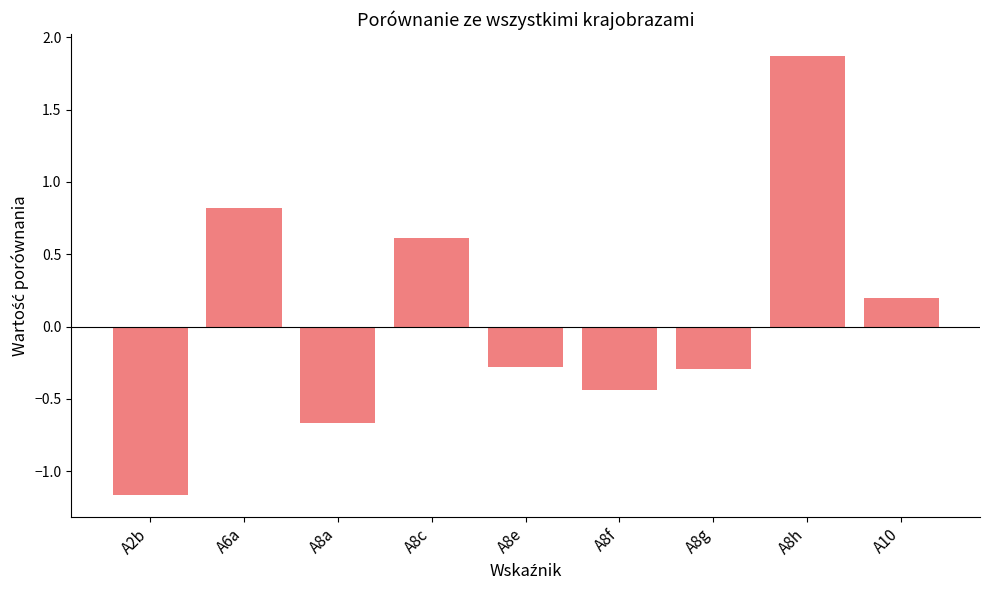

What is the sum of all values?

0.7